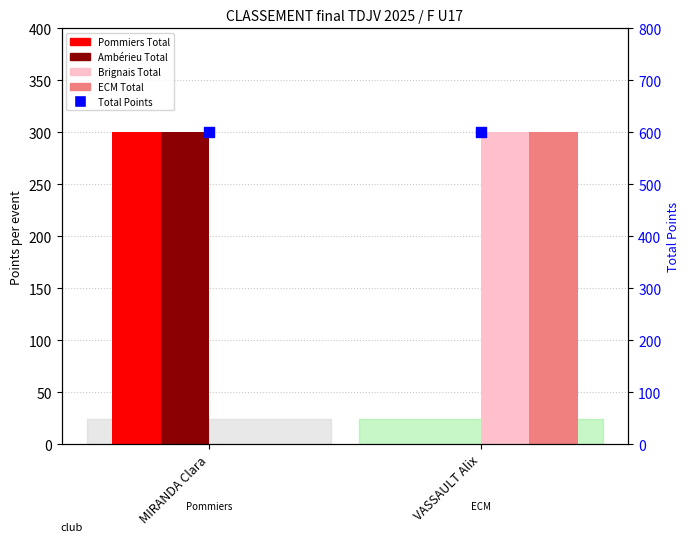

Is the value of Ambérieu Total at VASSAULT Alix greater than the value of Pommiers Total at MIRANDA Clara?

No